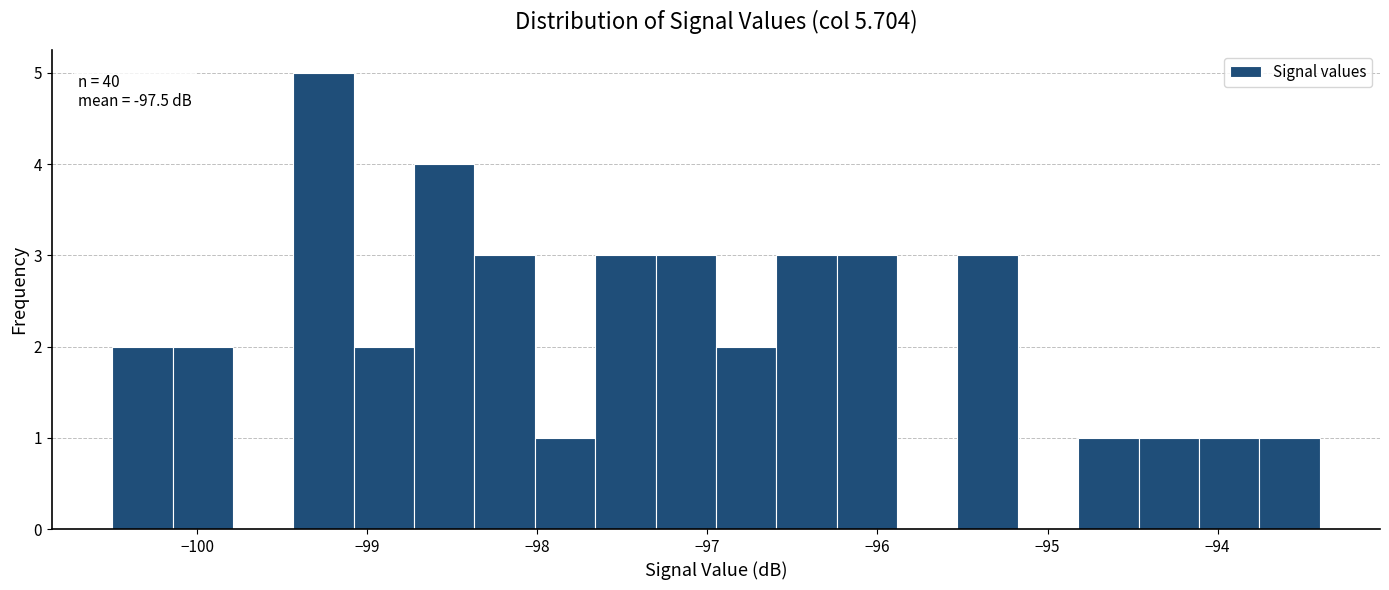

Around what value on the x-axis is the tallest bar? Give the approximate position of its centre, as read against the axis.

-99.3